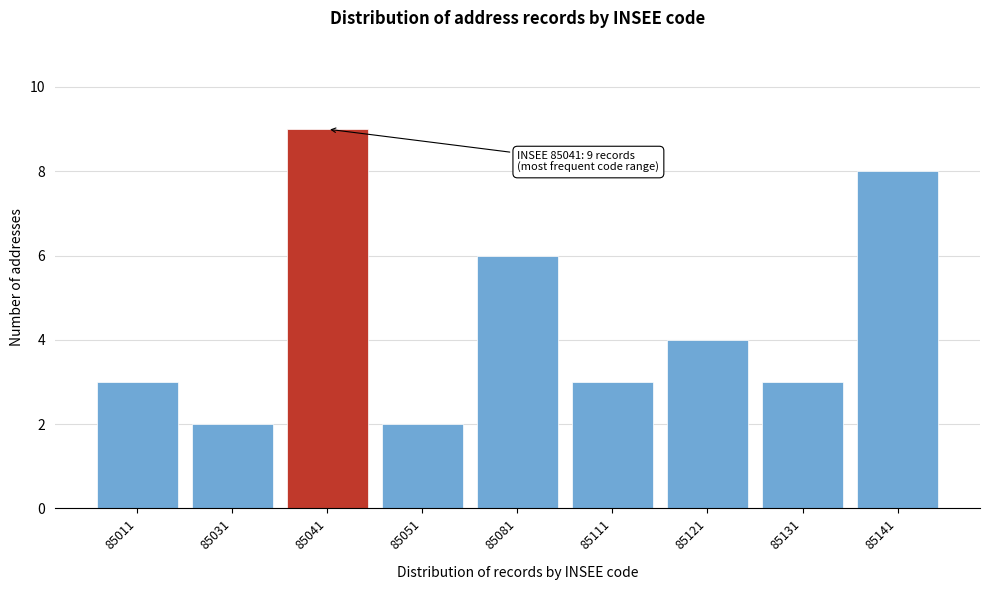

Reading left to right, extract all data points from this chart.

3	2	9	2	6	3	4	3	8